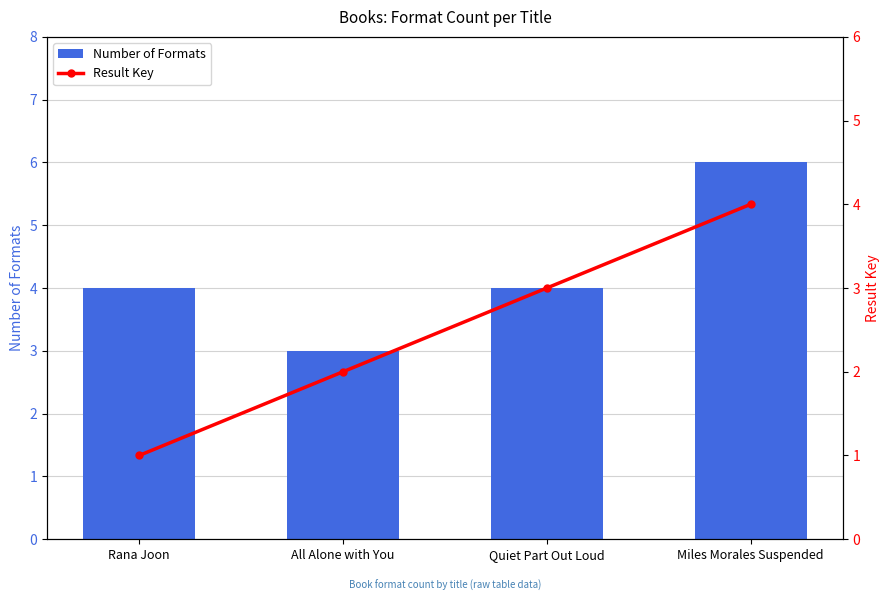

At which label is Result Key closest to 2?

All Alone with You